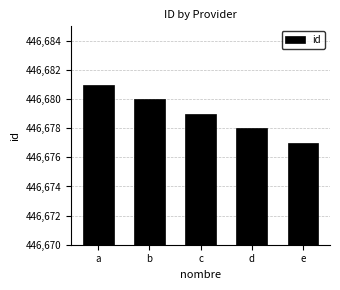

What is the greatest value displayed?

446681